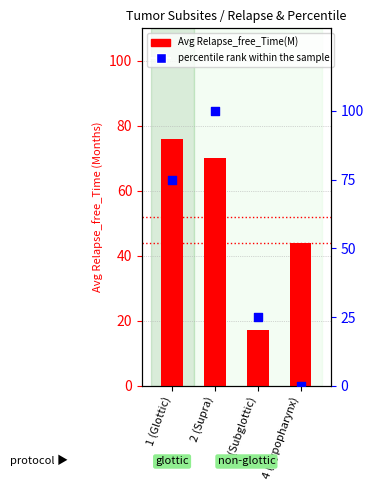

Which series contains the lowest Y value?

percentile rank within the sample